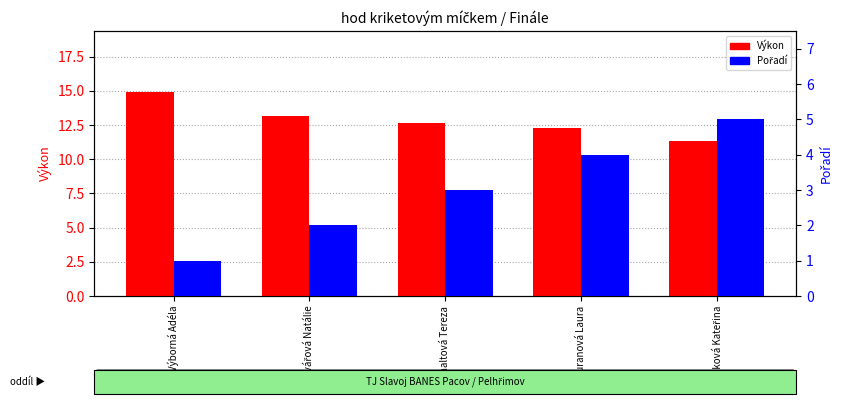

What is the label of the 1st bar from the right?

Hájková Kateřina